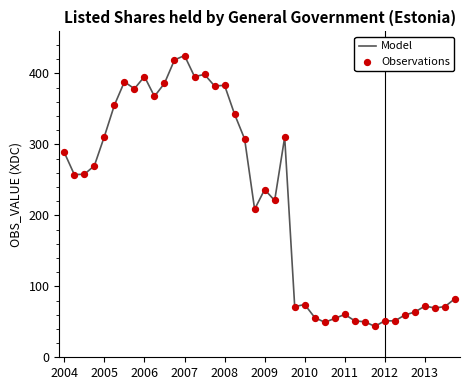

What is the minimum value shown in the chart?

43.6